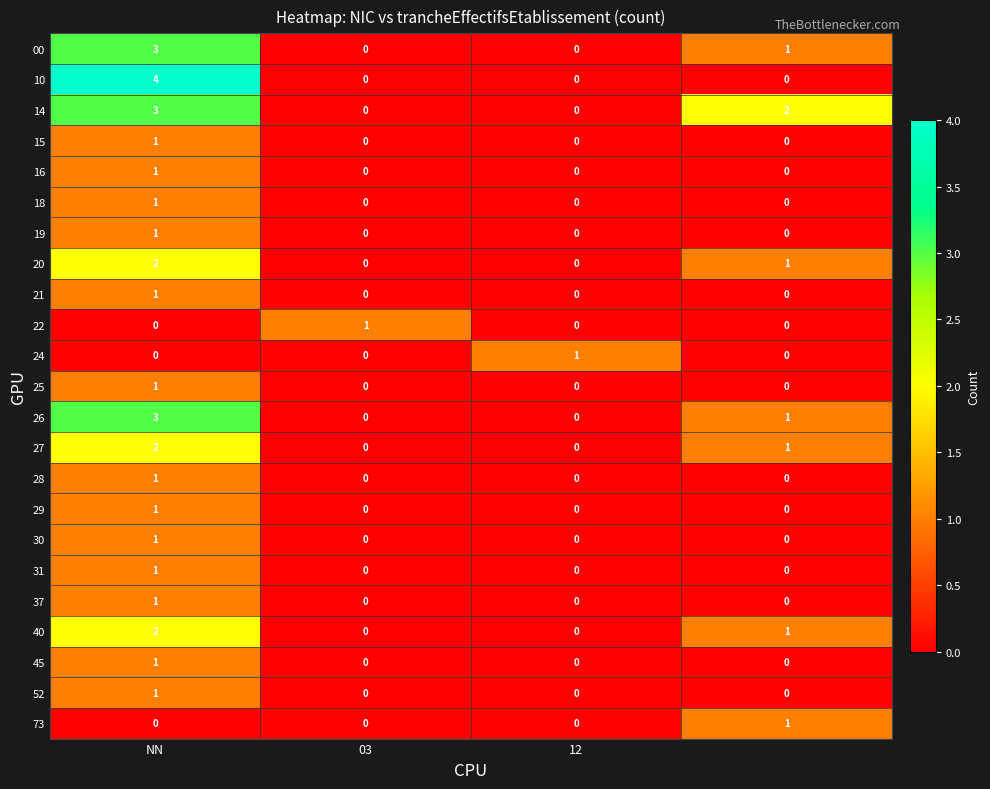

Which series has the largest range (max minus min)?

10